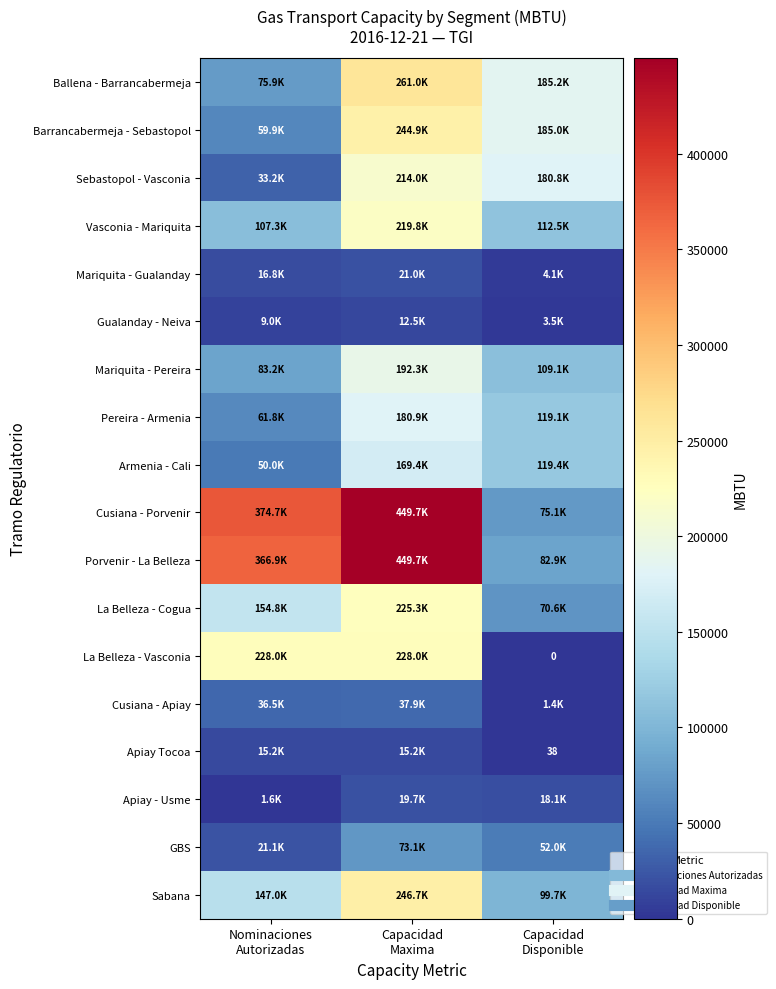

What is the greatest value displayed?

449737.7